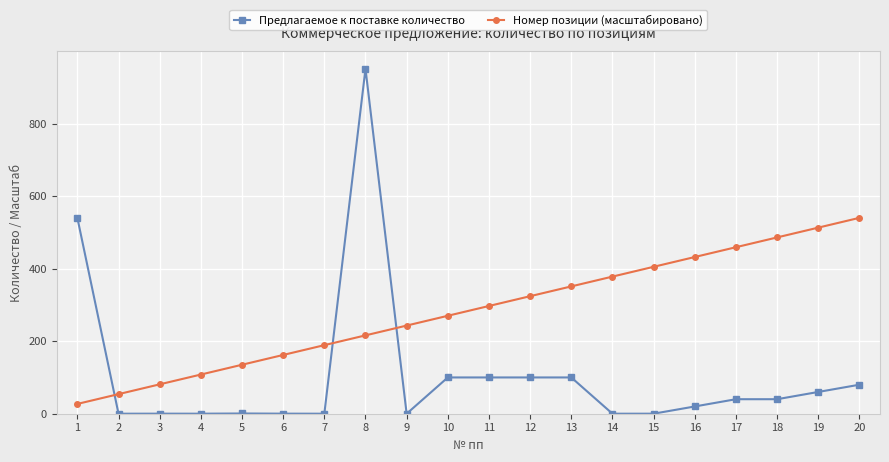

Which series has the largest total across all categories?

Номер позиции (масштабировано)